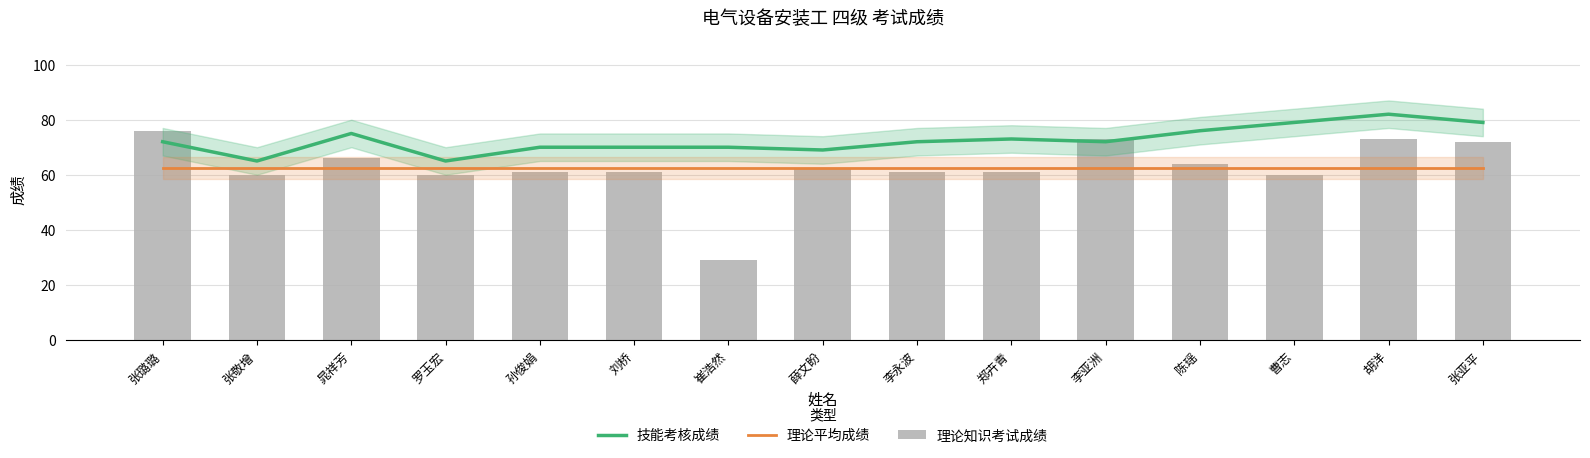

What position from the left is 郑卉青?

10